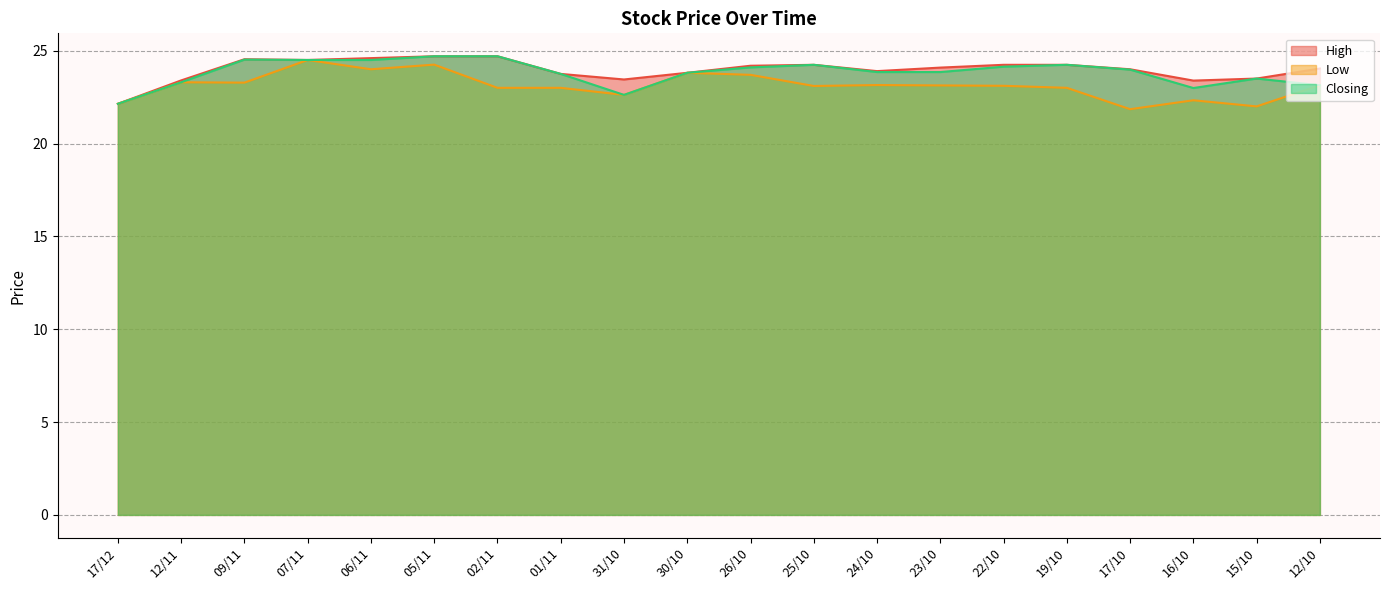

True or false: Closing has a value of 37.4 at 19/10.

False